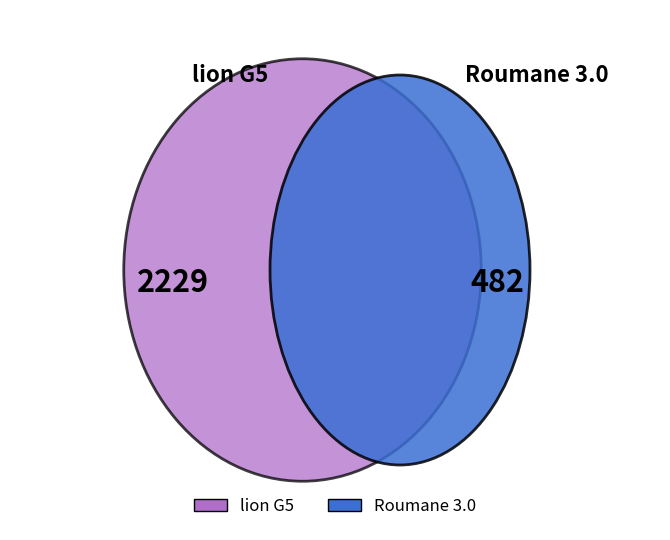

Count the number of slices in the pie.

2